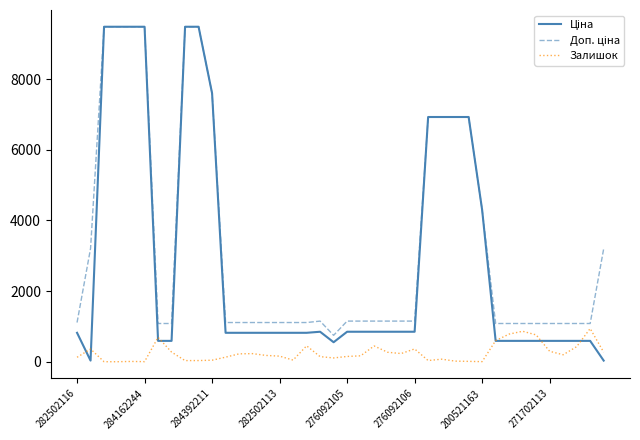

What is the greatest value displayed?

9480.1